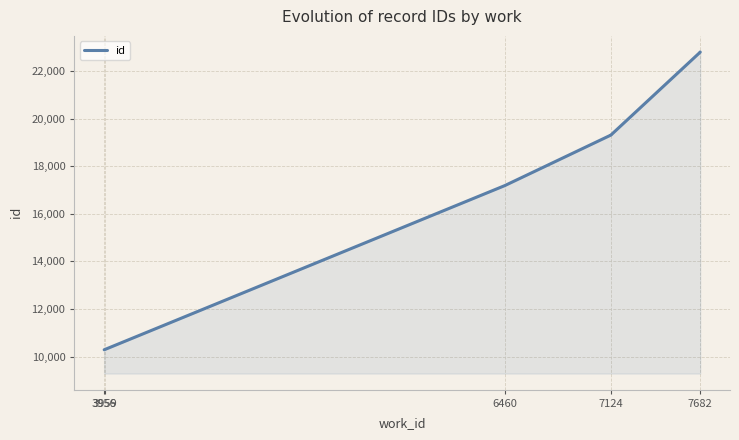

At which label is the value closest to 16541?

6460